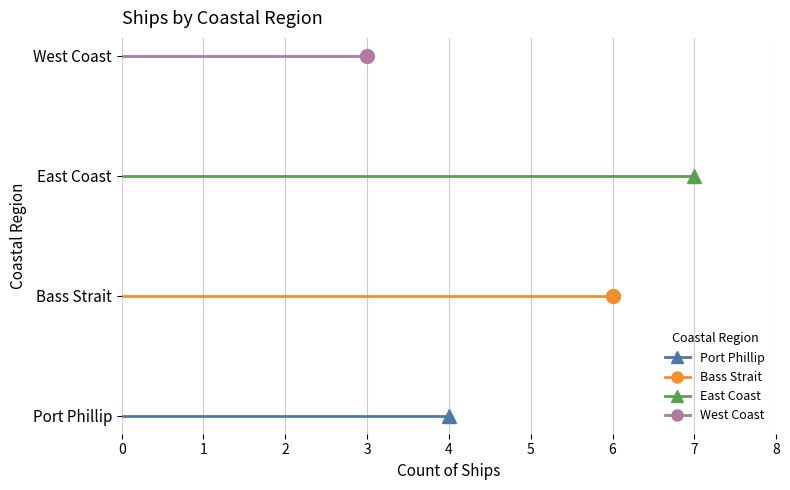

How many lines are shown in the chart?

4